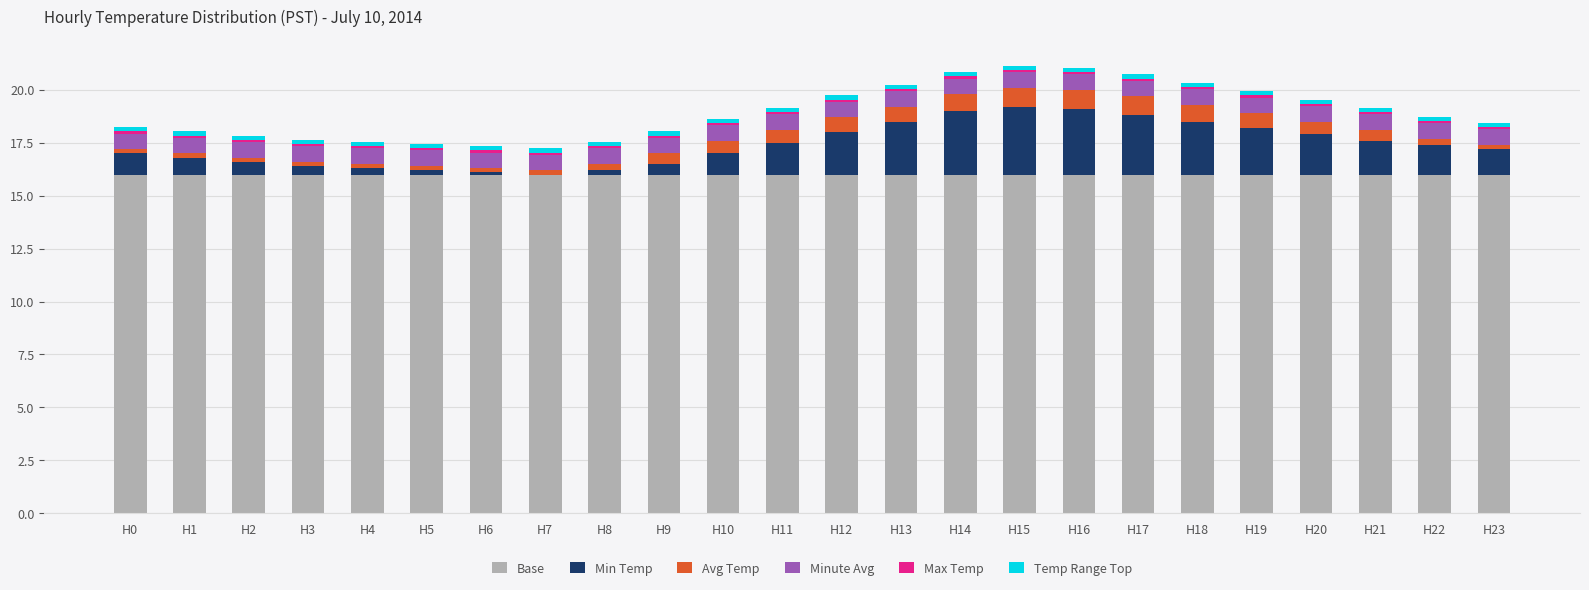

Is it true that Base equals 16.0 at H21?

True